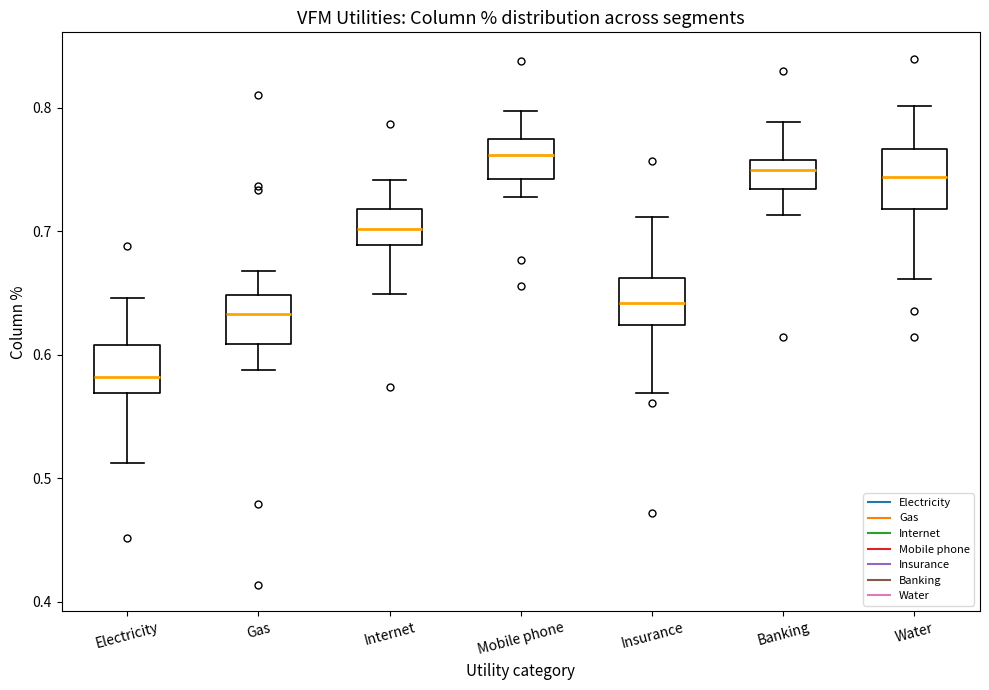

Where does the median line of the box for Mobile phone sit on the y-axis? The values are not printed on the chart, so give them approximately, as read against the axis.

0.76